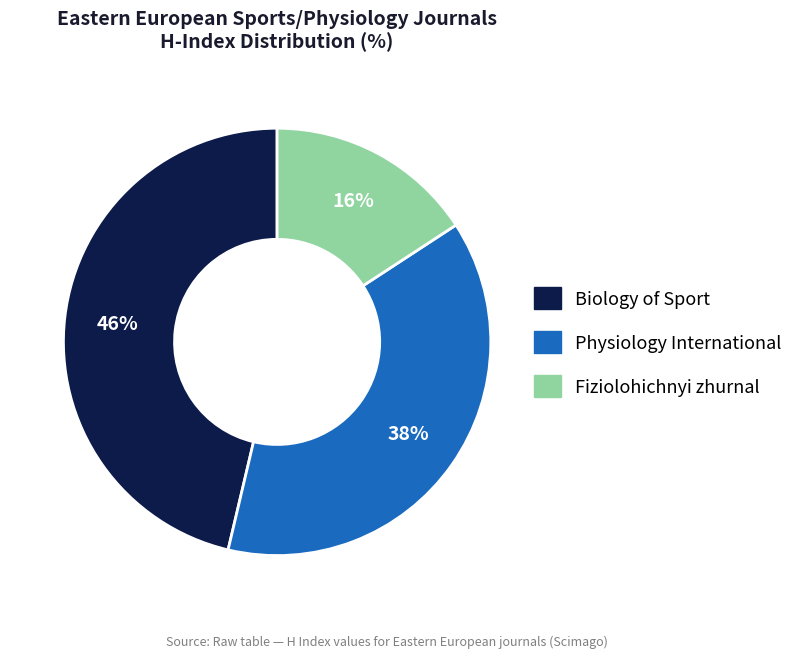

Is it true that Fiziolohichnyi zhurnal is 3% of the pie?

False